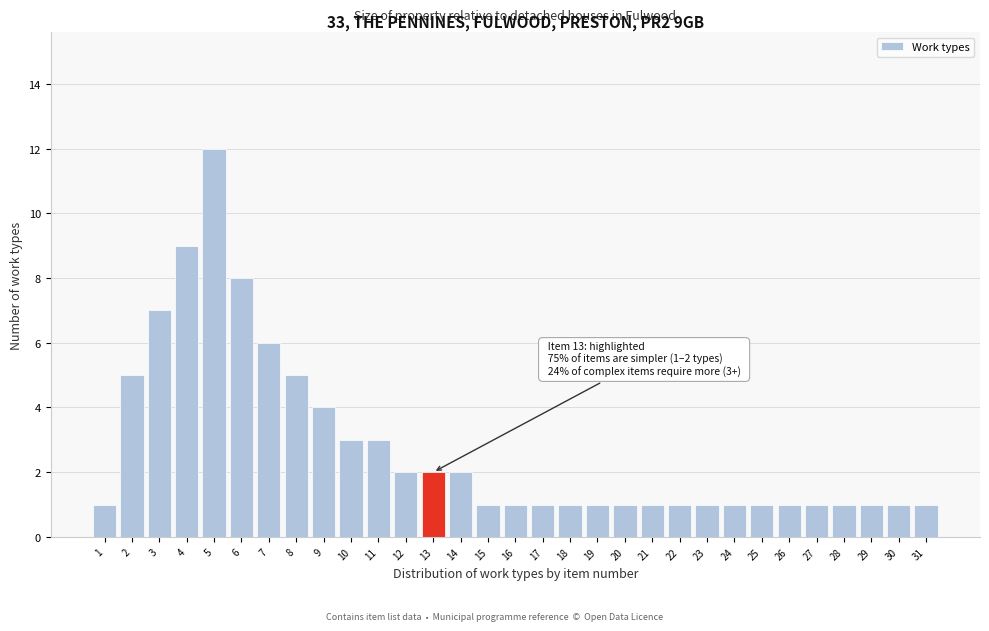

What is the value of the 24th bar from the left?

1